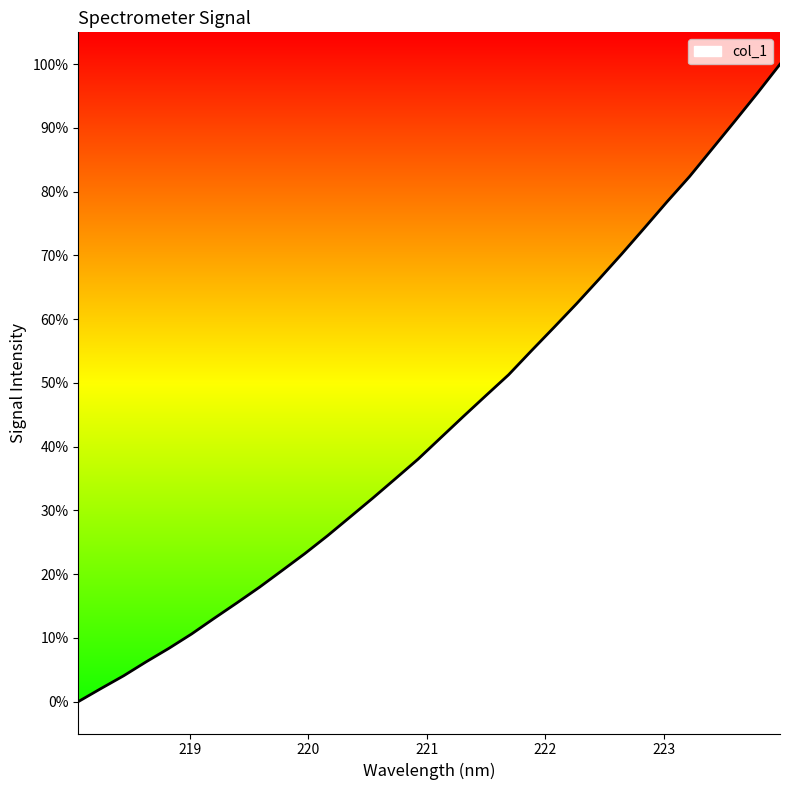

What is the difference between the maximum and minimum values?

100.0